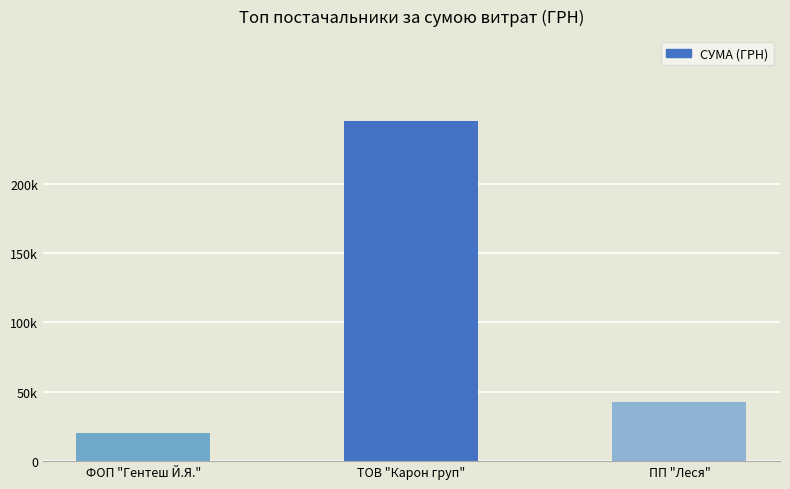

Are the bars horizontal?

No